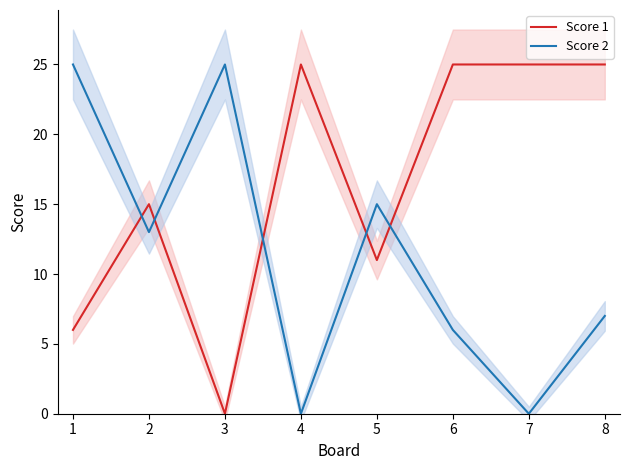

The Score 1 series shows 11 at 5. True or false?

True